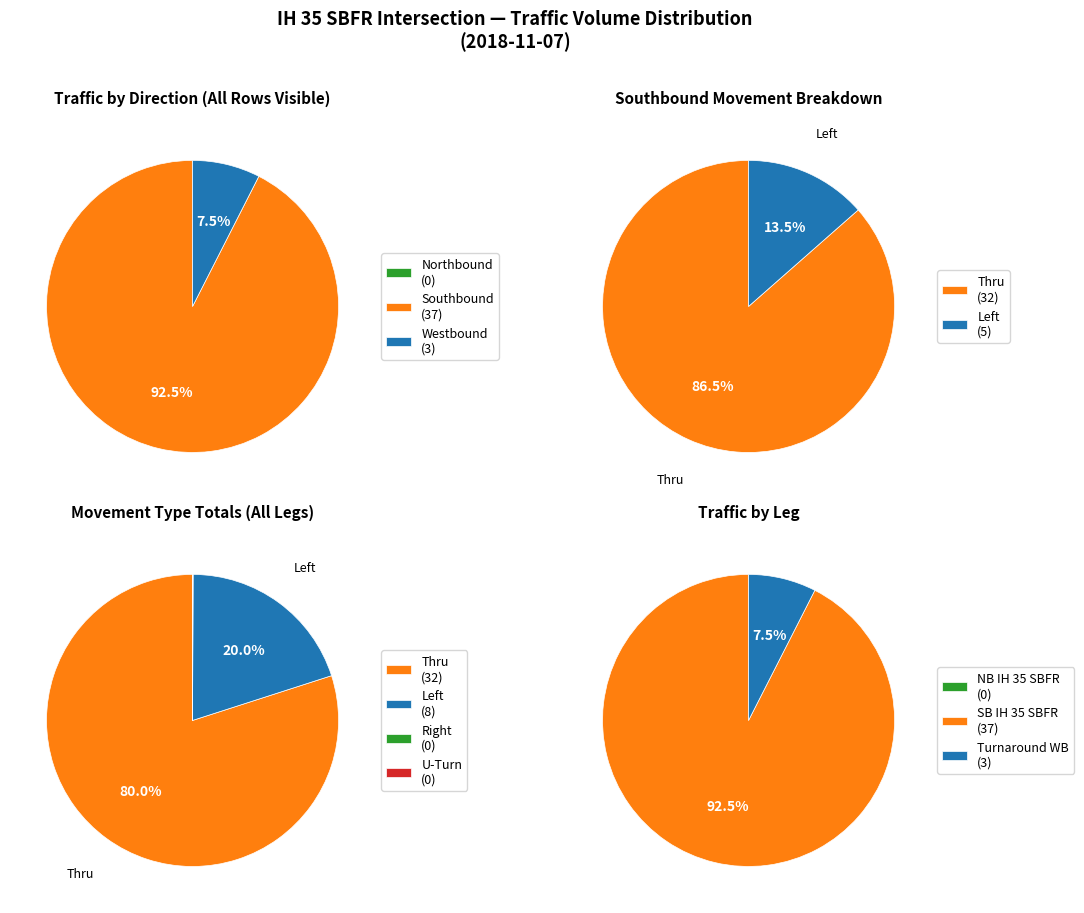

True or false: Southbound Thru accounts for 80% of the total.

True